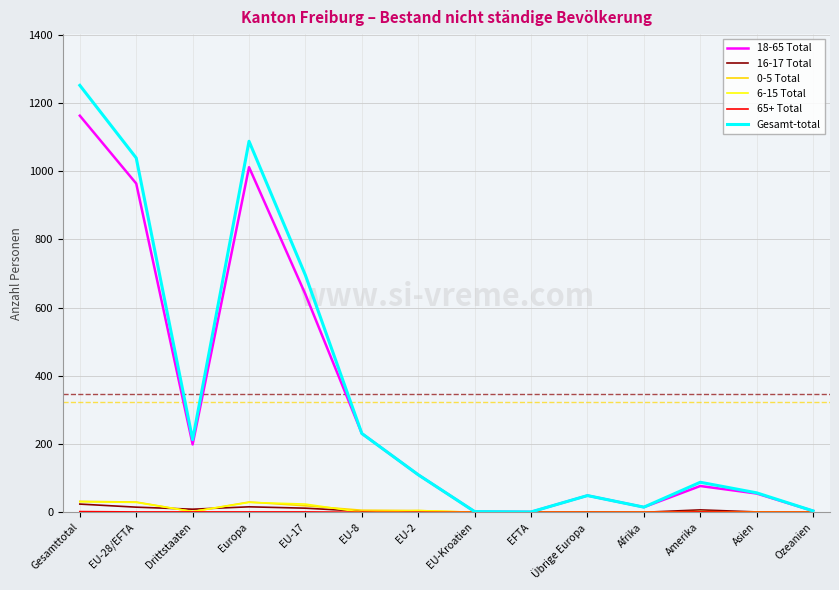

Is this an area chart (filled region under the line)?

No